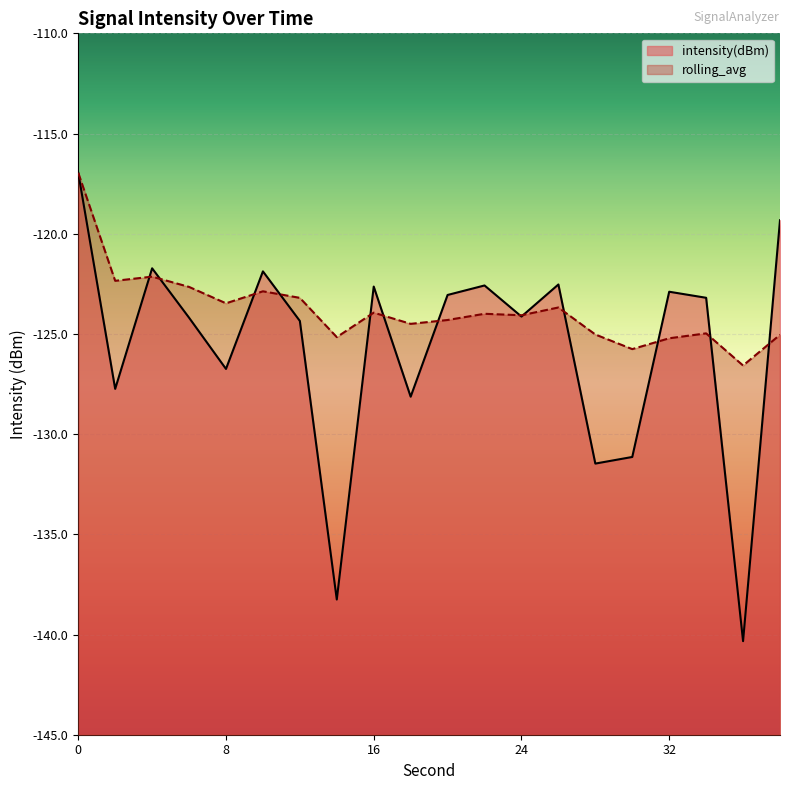

The value of rolling_avg at 26 is -123.7. True or false?

True